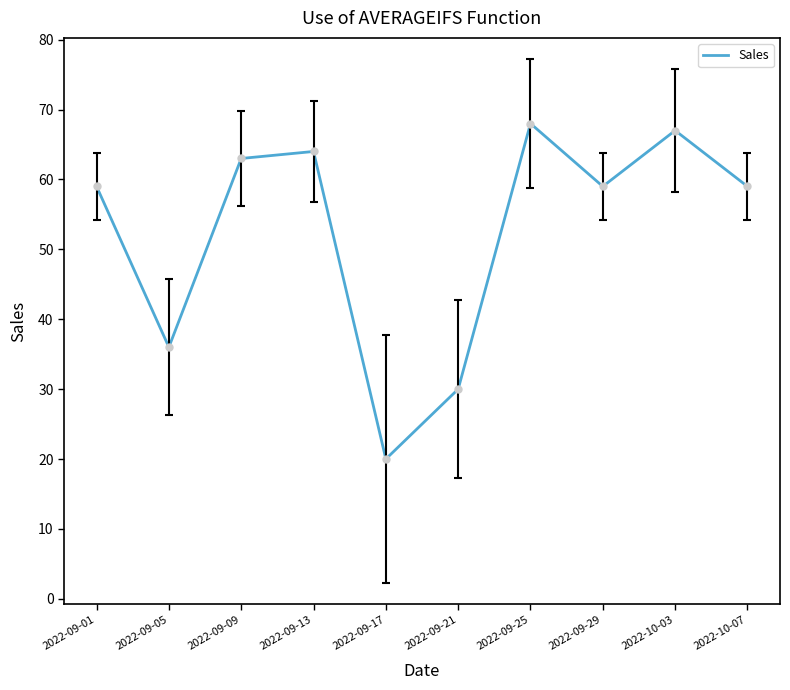

Which category has the highest value across all series?

2022-09-25